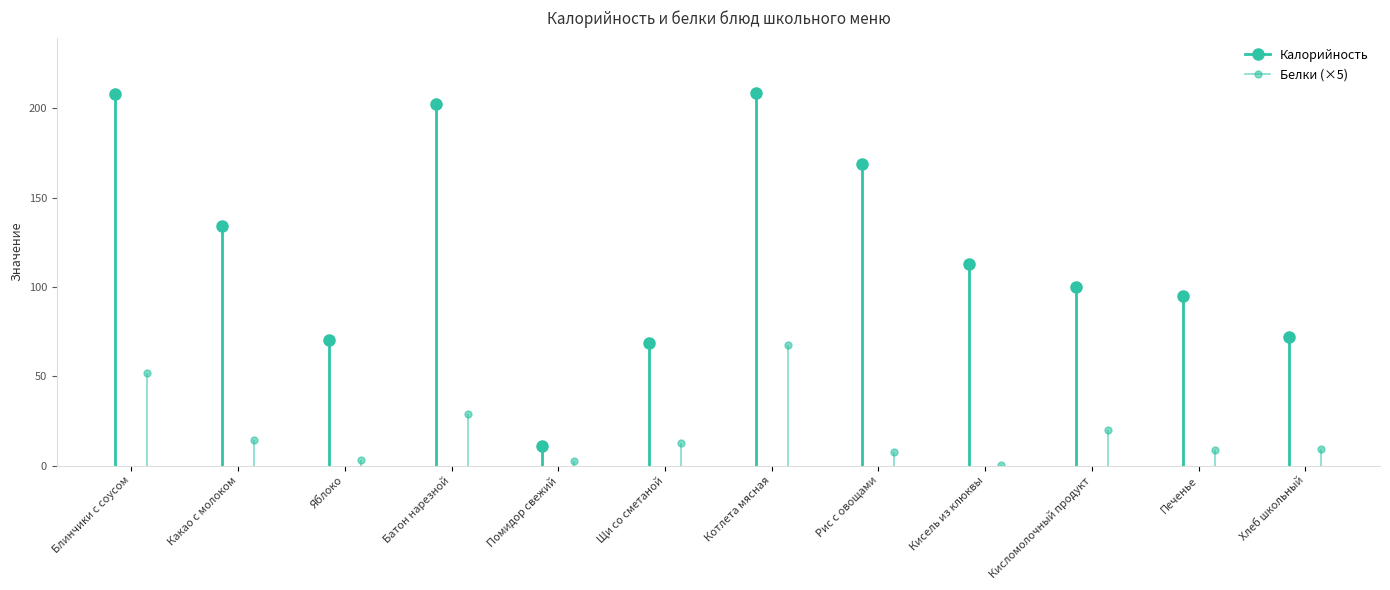

What is the minimum value shown in the chart?

0.1